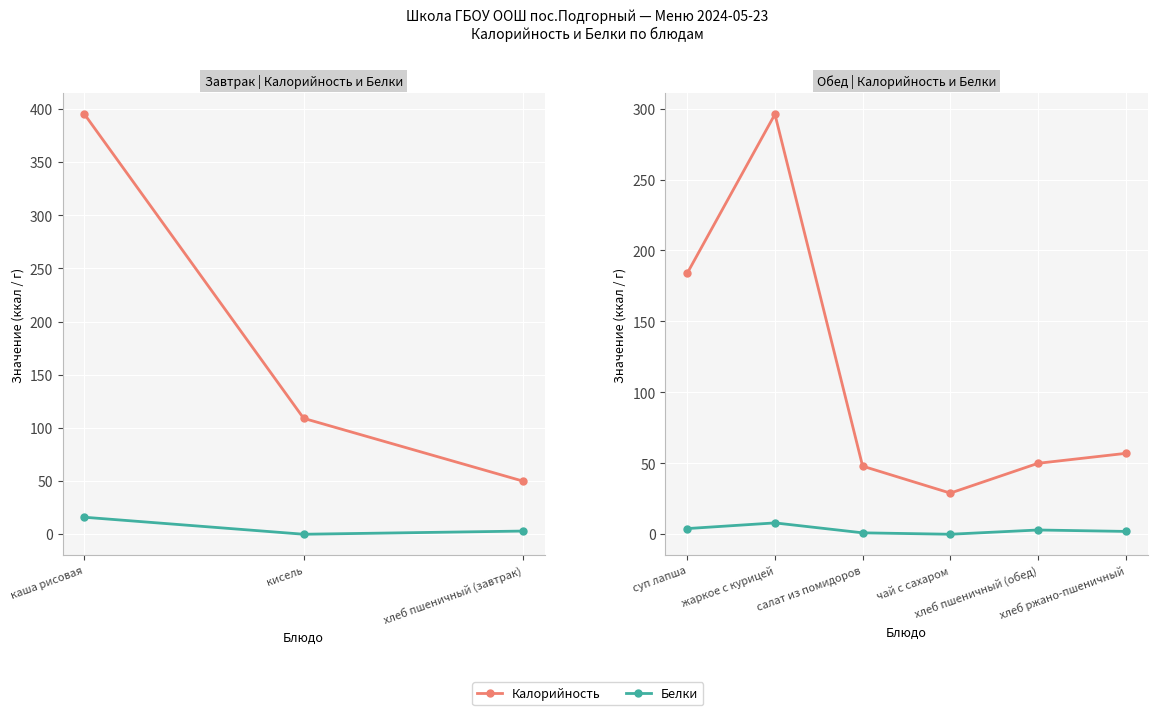

True or false: Белки has a value of 3 at хлеб пшеничный (обед).

True